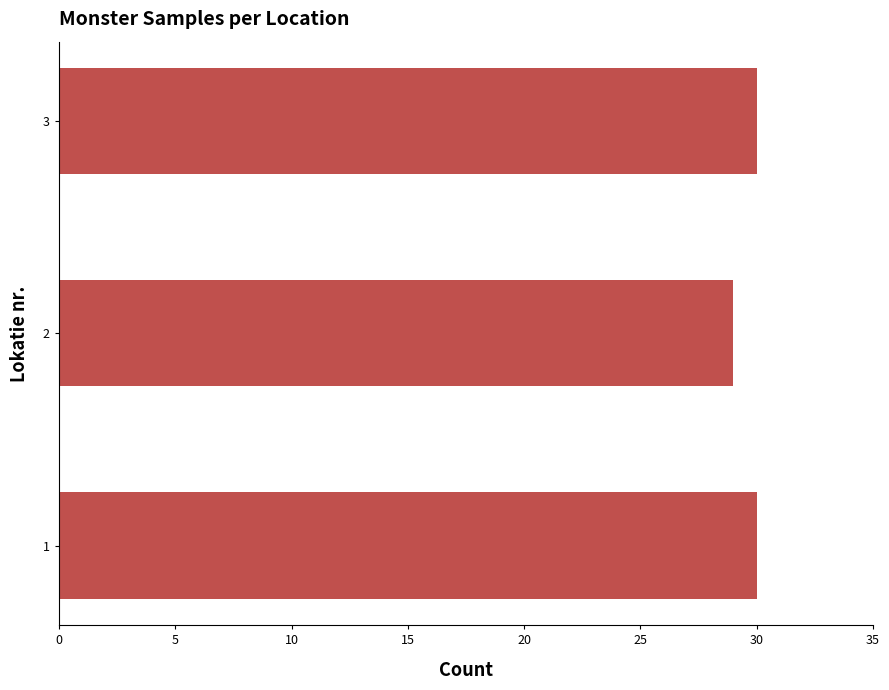

What value does the data have at 2?

29